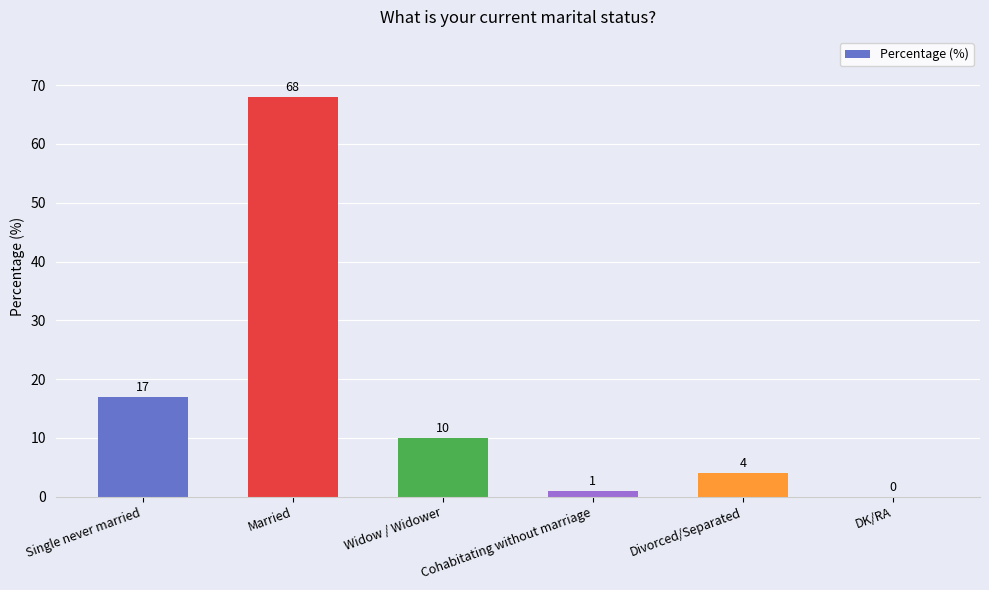

Between Single never married and Divorced/Separated, which is larger?

Single never married